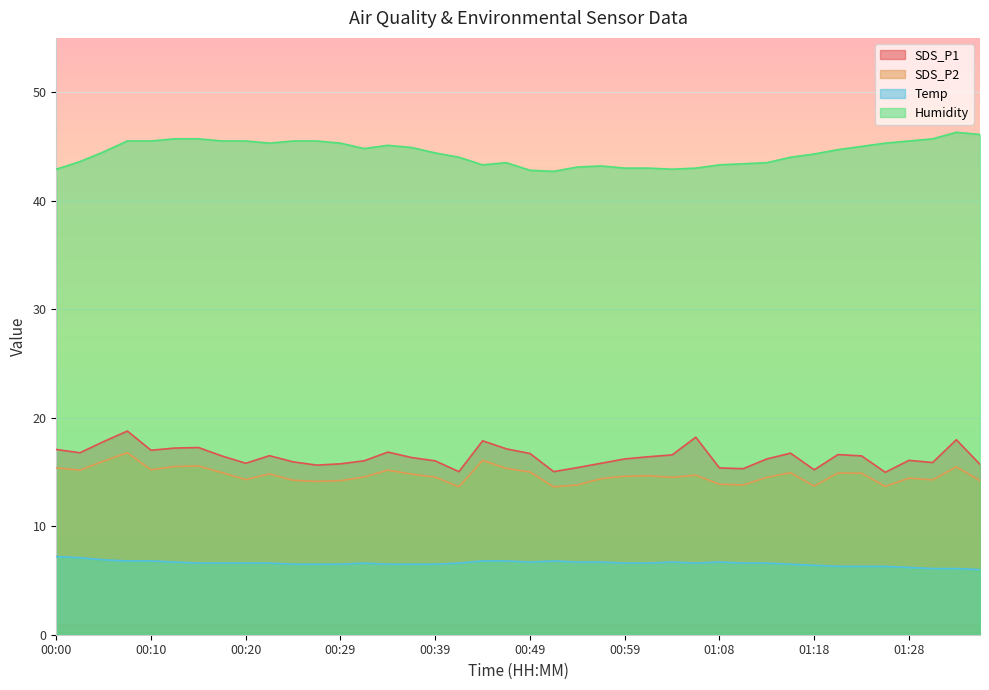

True or false: SDS_P2 and Humidity intersect in this chart.

False